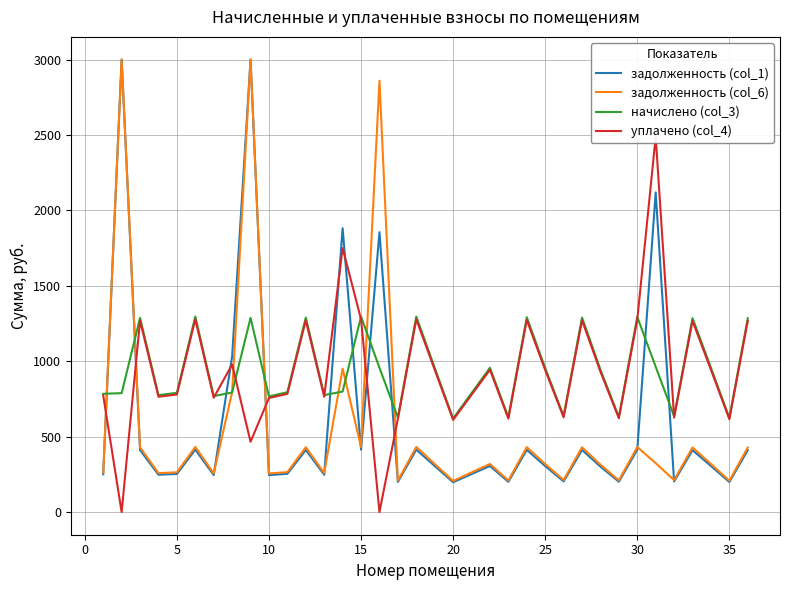

Which series has the largest range (max minus min)?

задолженность (col_1)